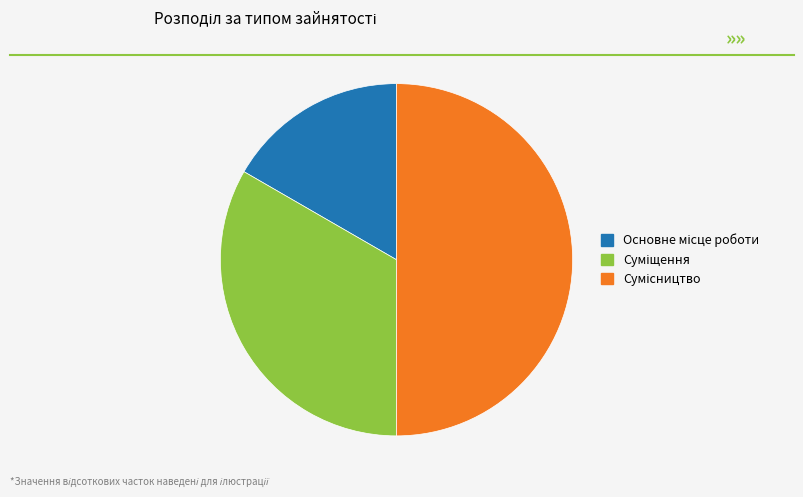

To the nearest percent, what is the combined percentage of Суміщення and Основне місце роботи?

50%